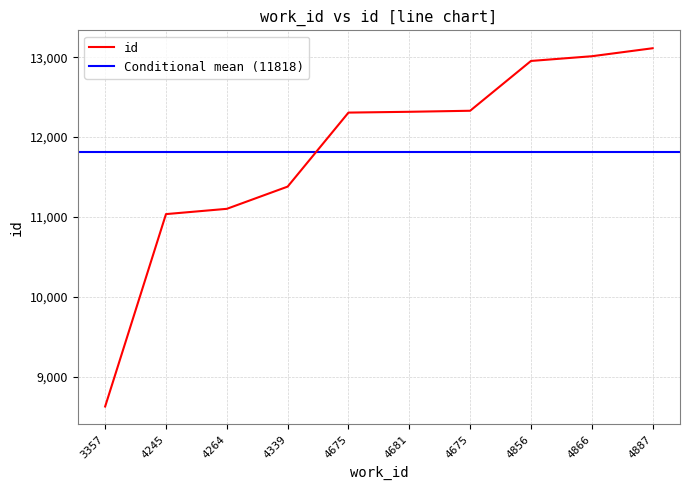

What is the label of the 2nd point from the left?

4245